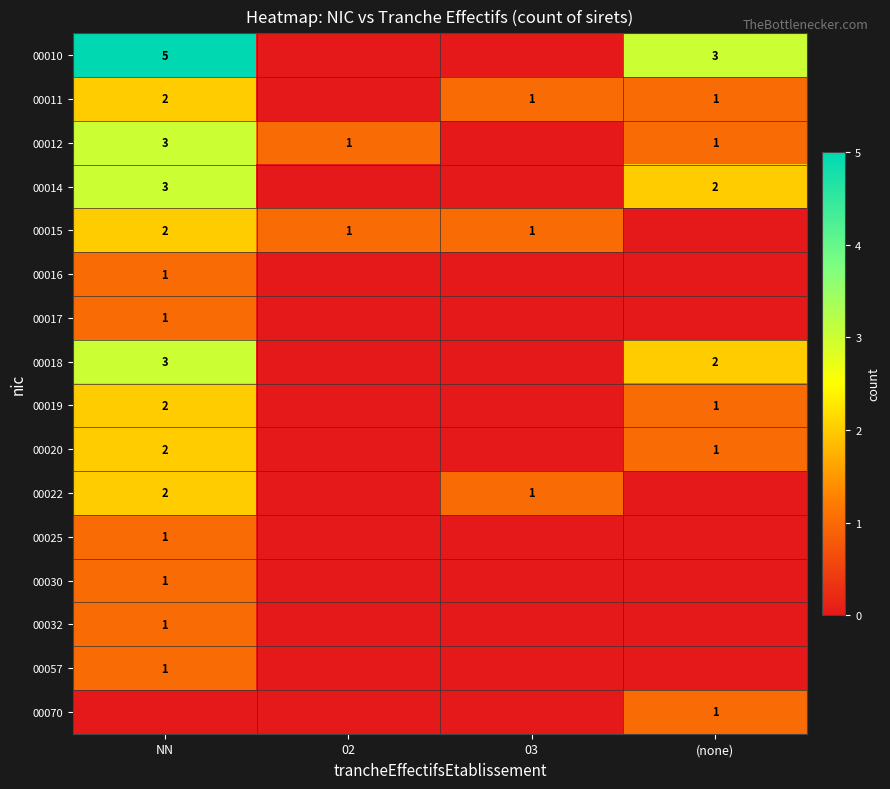

The value of 00020 at NN is 3. True or false?

False